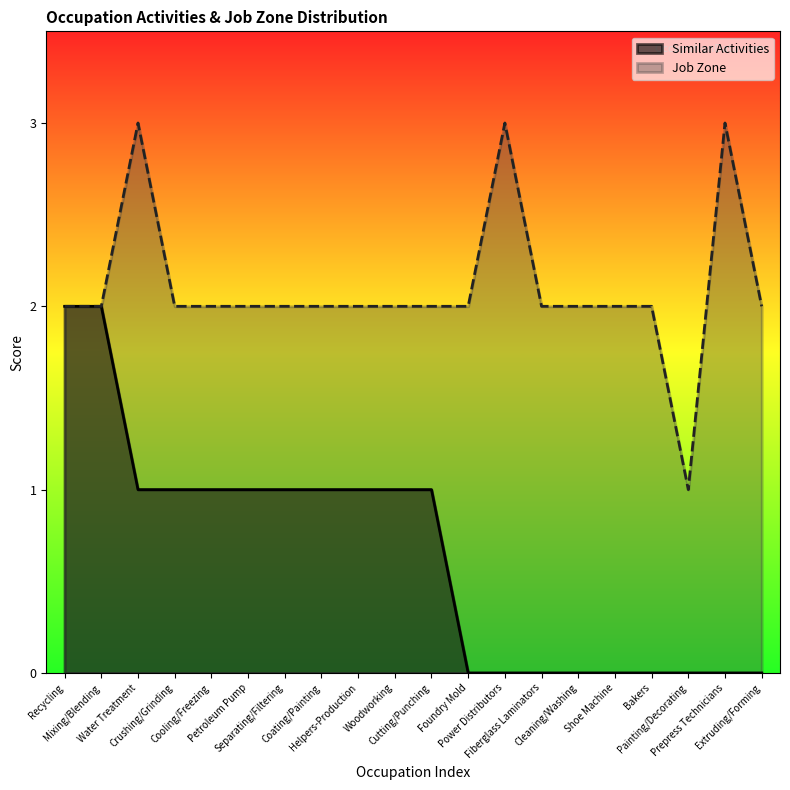

True or false: Similar Activities and Job Zone cross at least once.

False